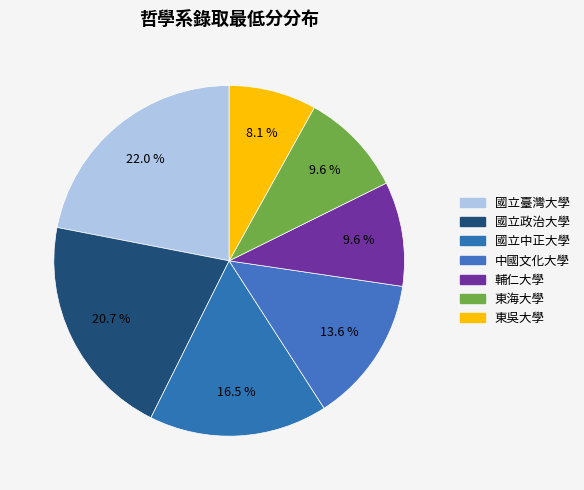

Count the number of slices in the pie.

7